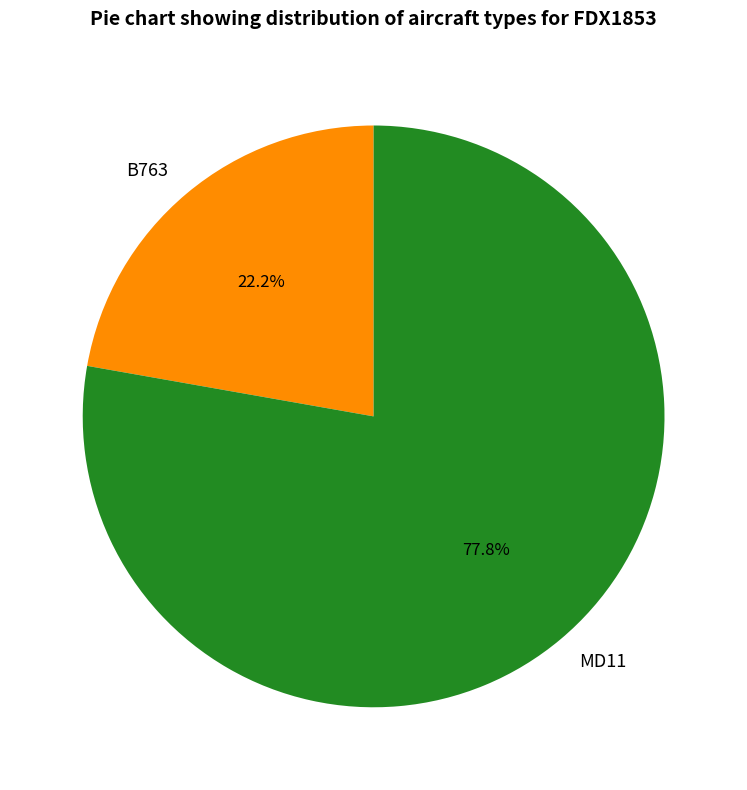

What percentage is the MD11 slice, to the nearest percent?

78%